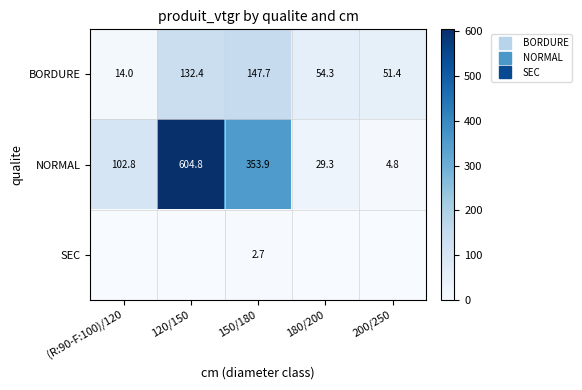

Is it true that SEC equals 0.0 at 180/200?

True